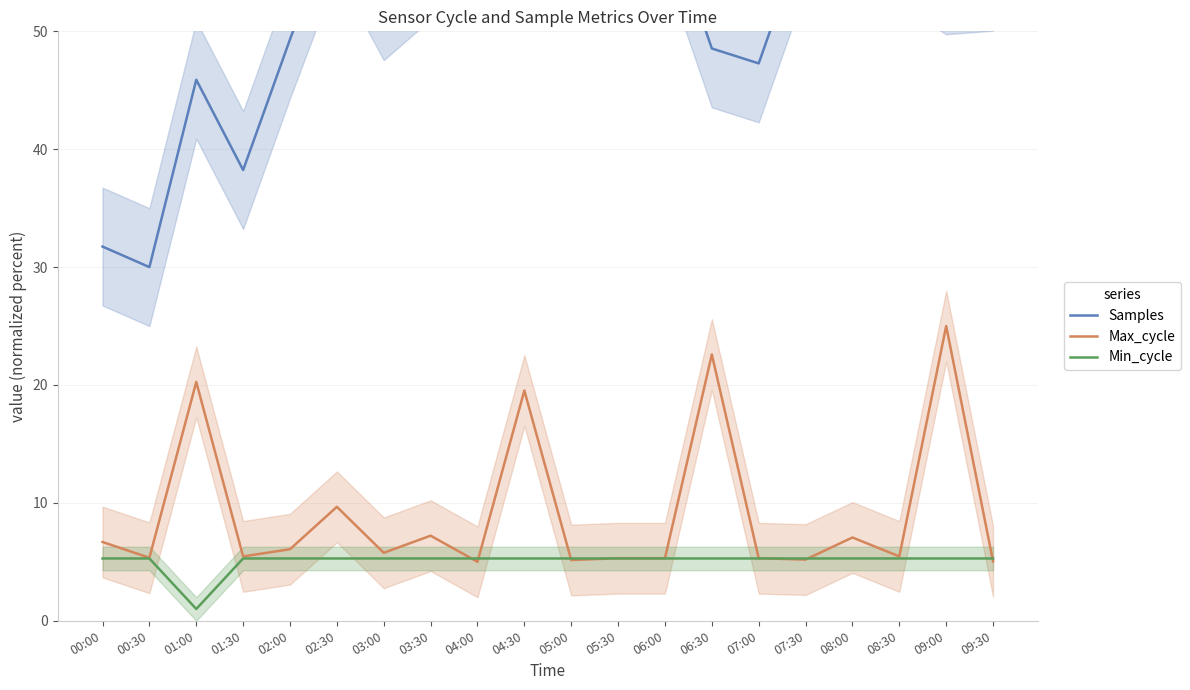

Does the chart have visible grid lines?

Yes